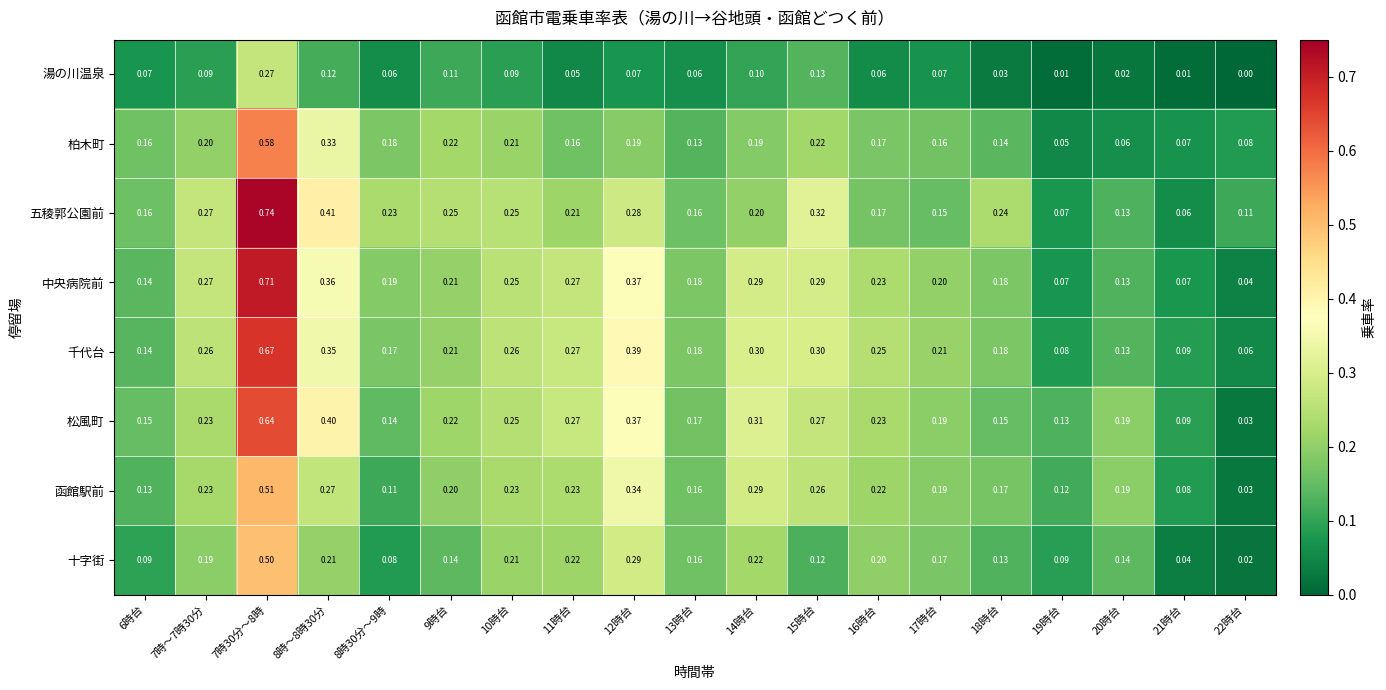

Rank the series by their maximum value, from highest to lowest.

五稜郭公園前, 中央病院前, 千代台, 松風町, 柏木町, 函館駅前, 十字街, 湯の川温泉